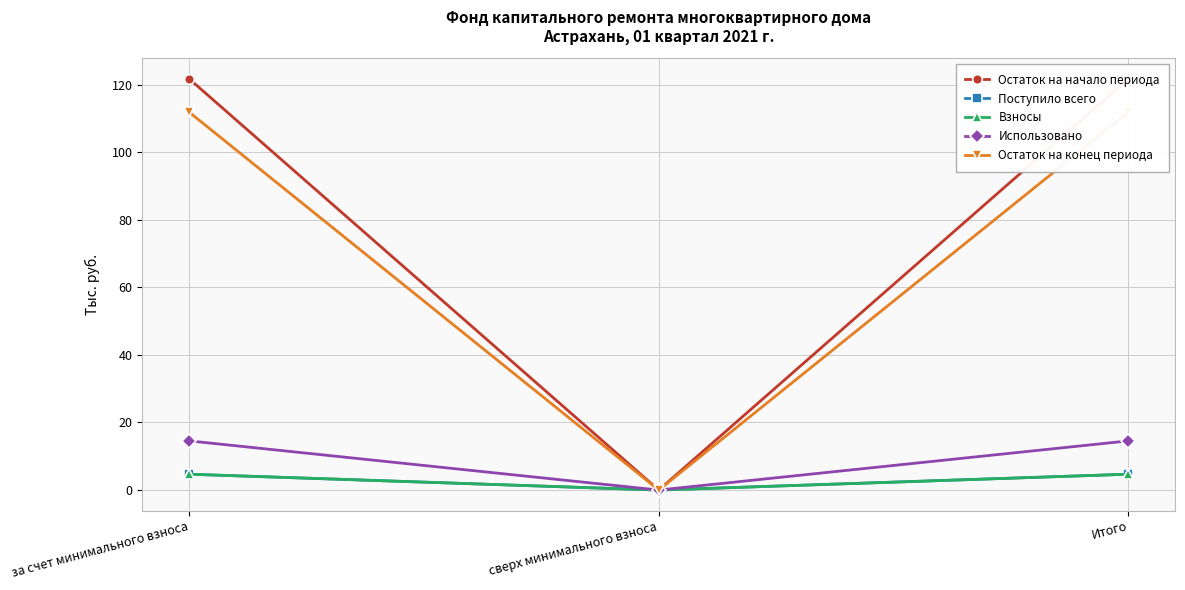

Between за счет минимального взноса and сверх минимального взноса, which series saw the biggest shift?

Остаток на начало периода